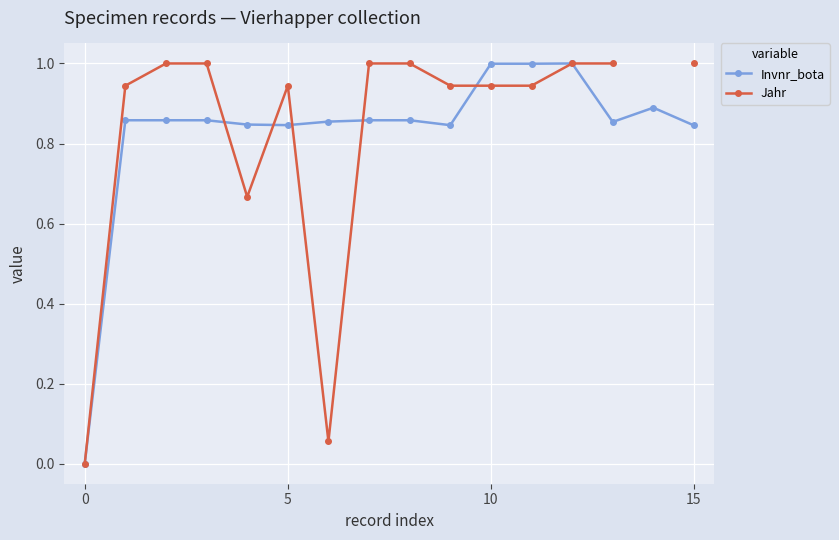

What is the sum of all Invnr_bota values?

13.3